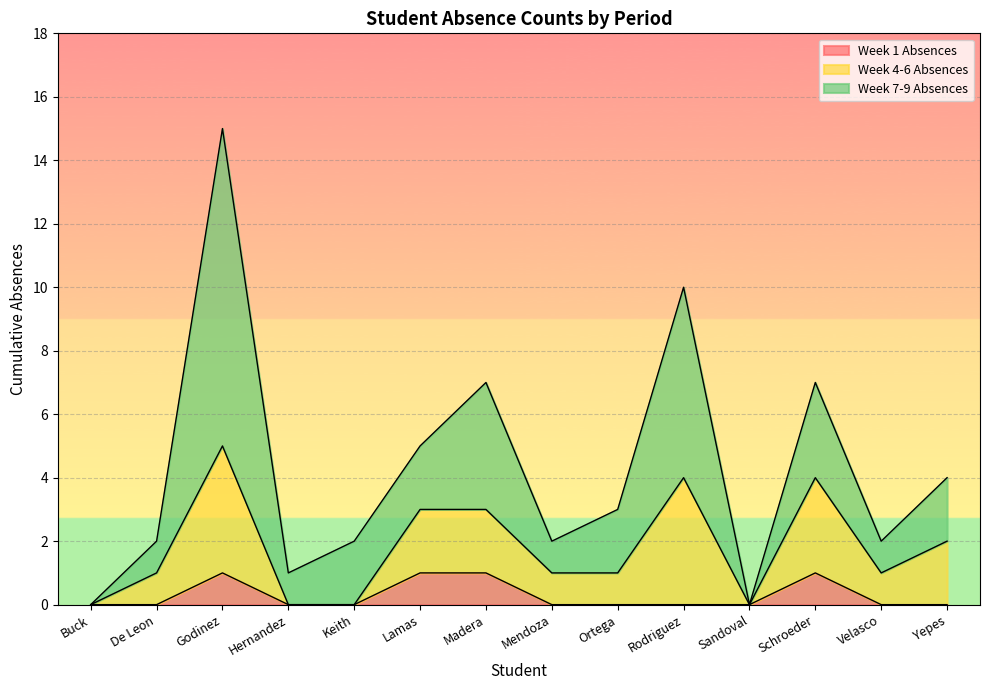

What is the highest value of the Week 7-9 Absences series?

10